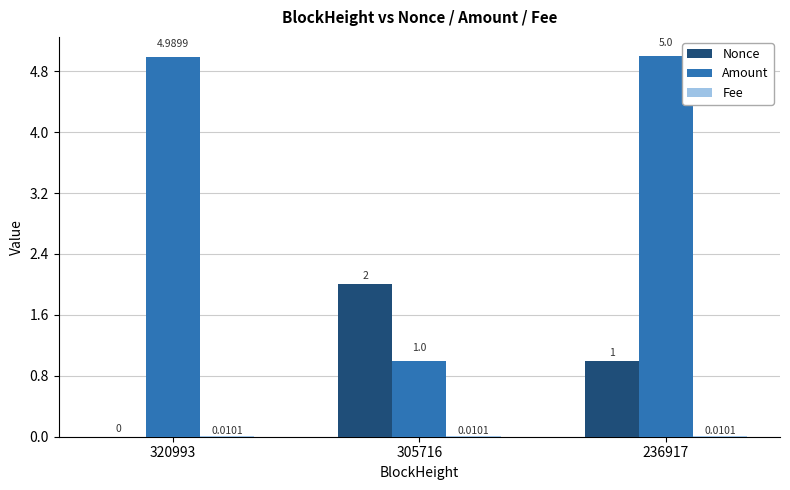

At which category is the sum across all series the highest?

236917